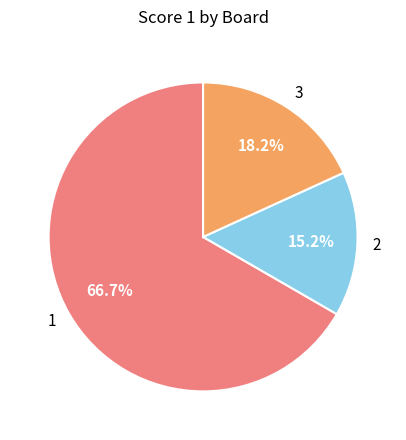

To the nearest percent, what percentage of the pie is 2?

15%